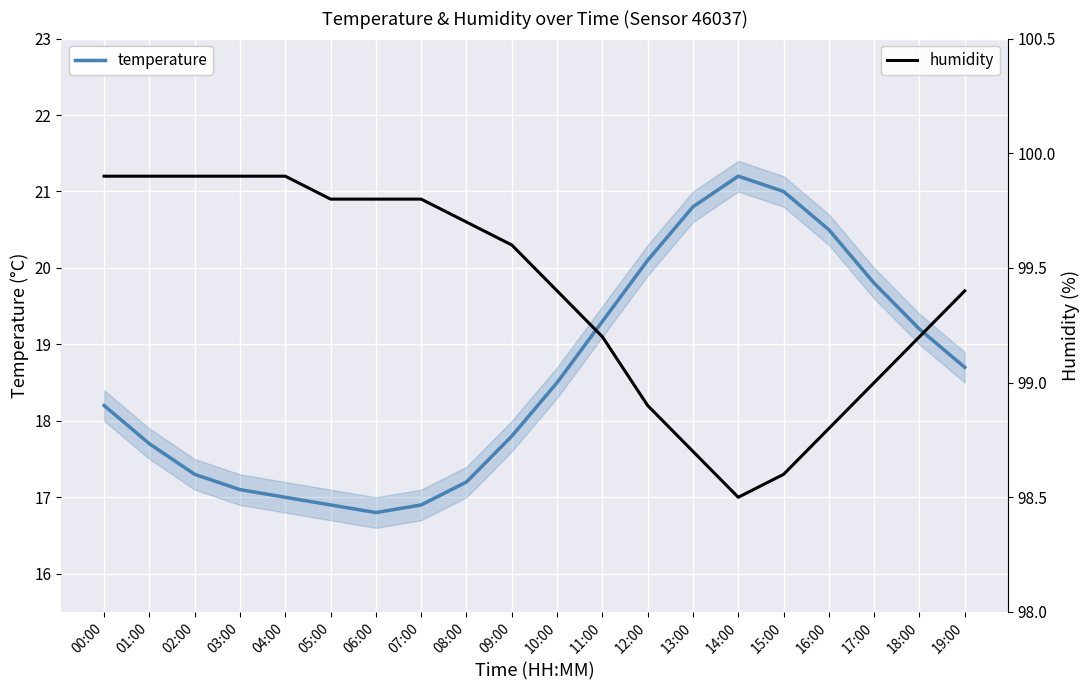

The value of temperature at 07:00 is 16.9. True or false?

True